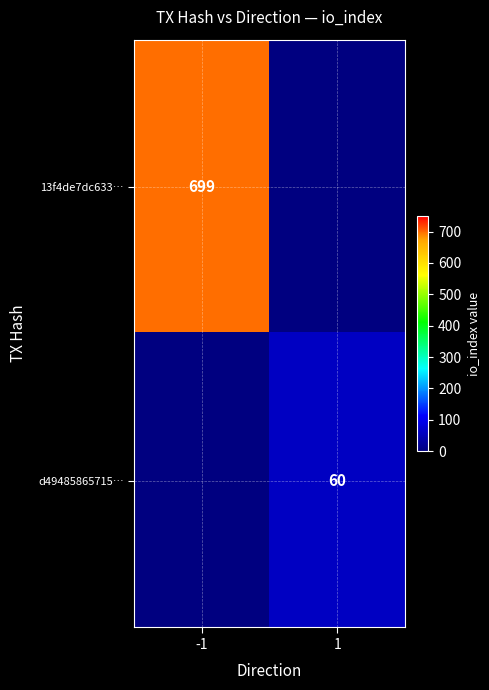

Is the value of d49485865715… at 1 greater than the value of 13f4de7dc633… at -1?

No